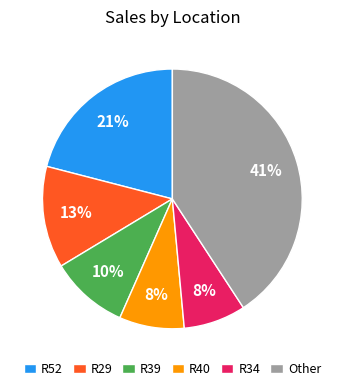

True or false: Other accounts for 53% of the total.

False